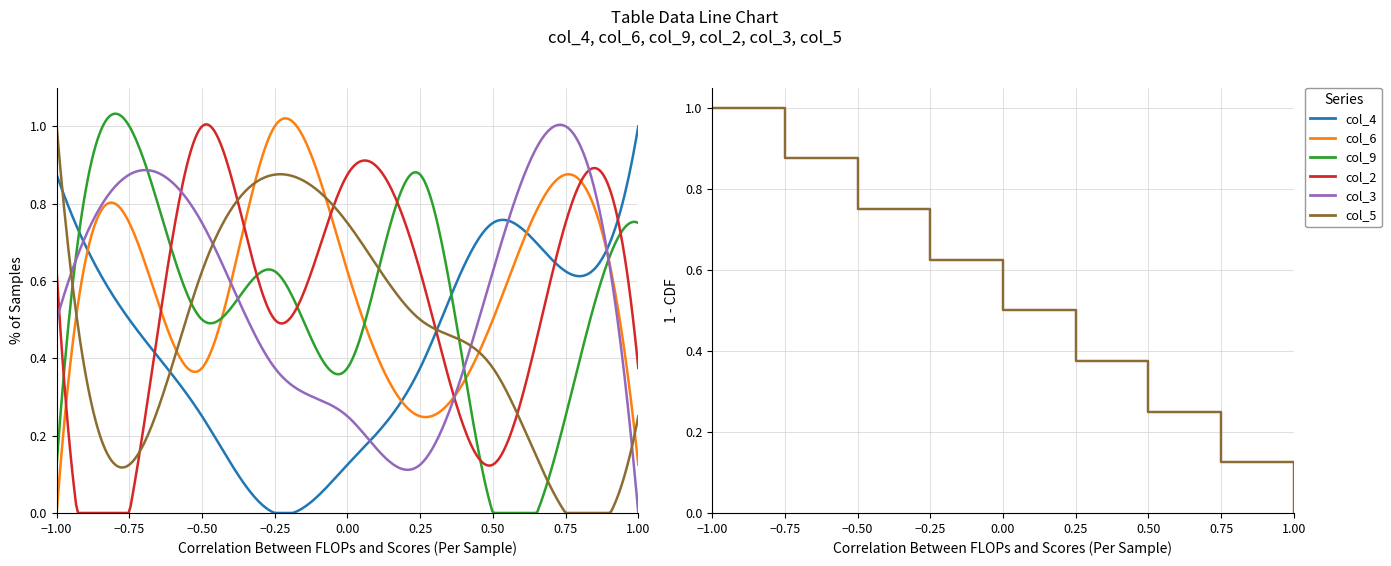

What is the average value of the col_2 series?

0.5